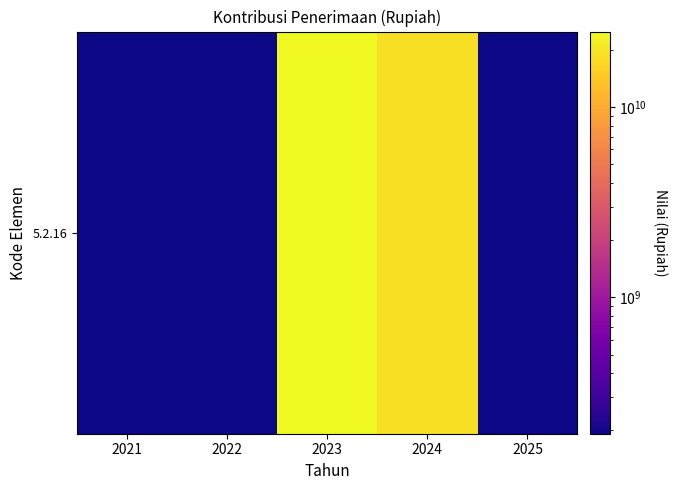

Reading left to right, list all the values displayed in this chart.

191623918.0	191623918.0	25030700996.0	19162391802.0	191623918.0